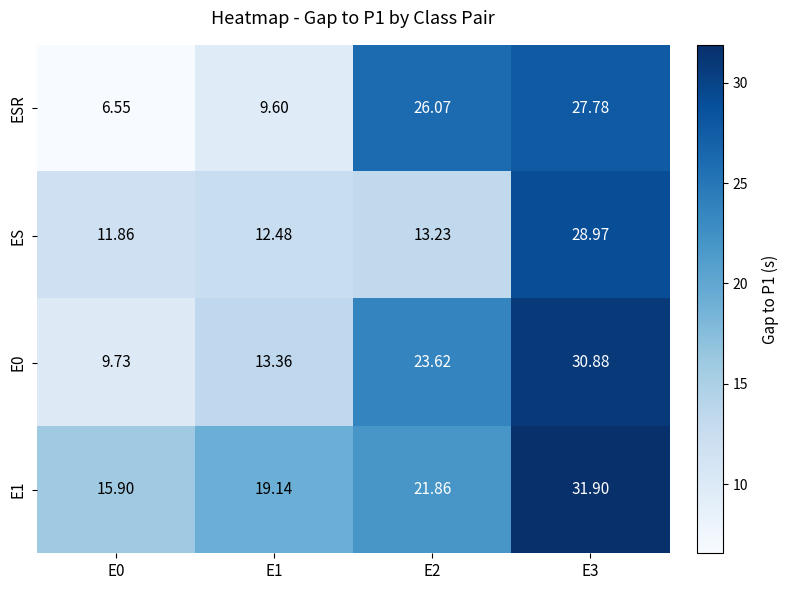

How many data points in ESR are above 26?

2